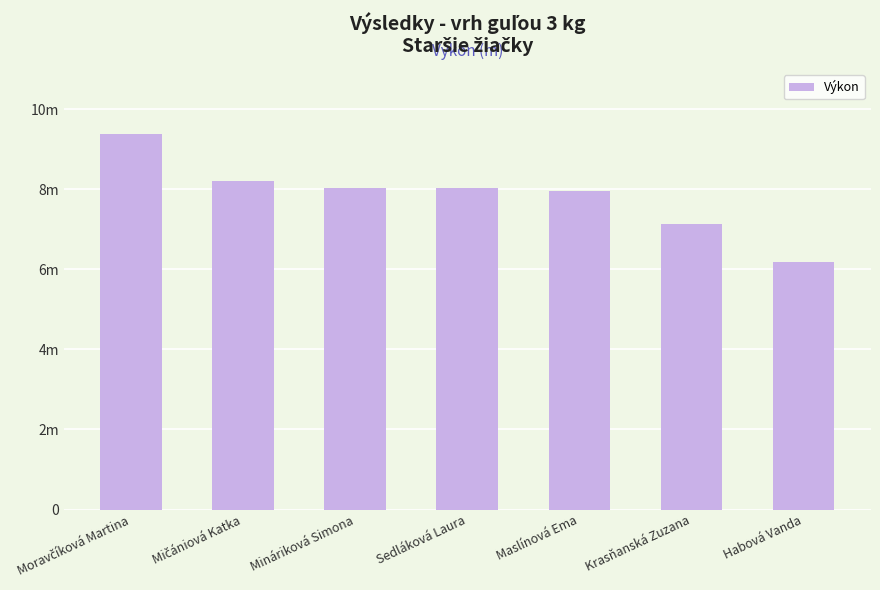

What is the ratio of the value at Moravčíková Martina to the value at Krasňanská Zuzana?

1.3